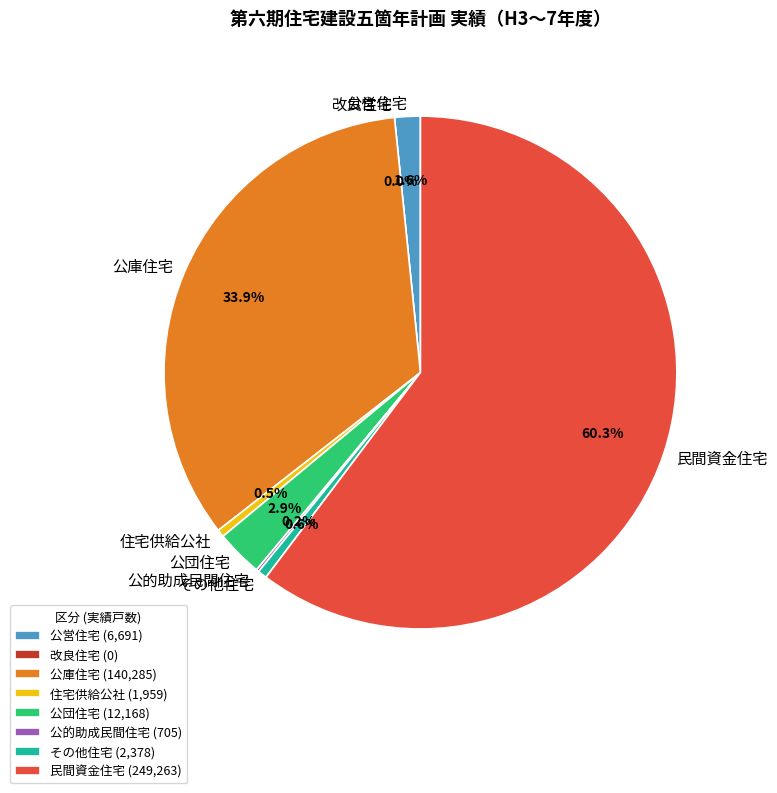

Which category accounts for the majority?

民間資金住宅